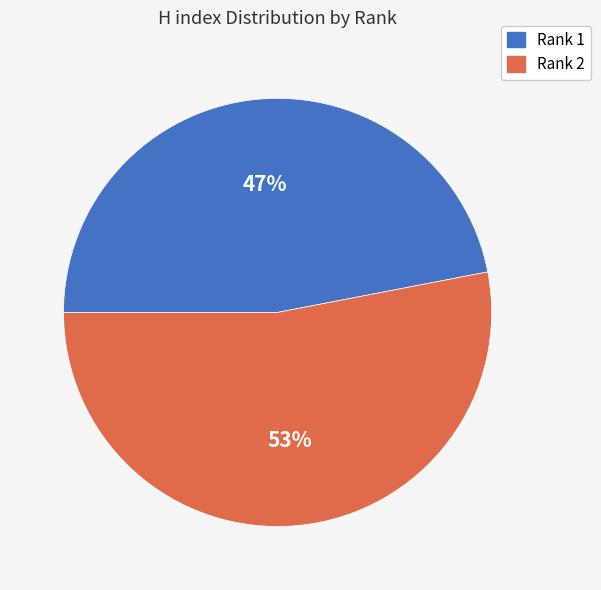

Does any single category account for the majority?

Yes